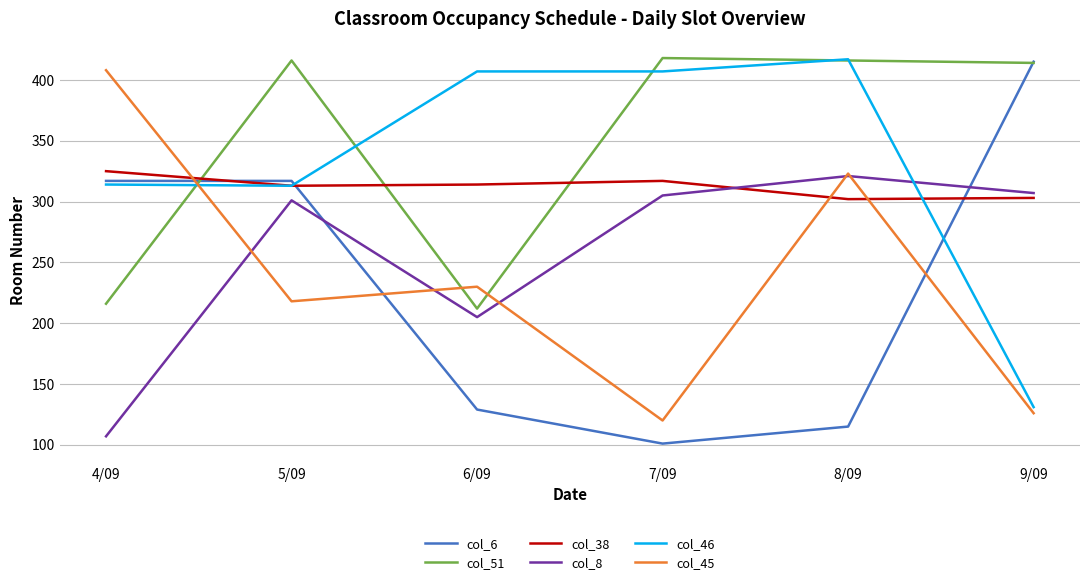

Which series has the largest range (max minus min)?

col_6